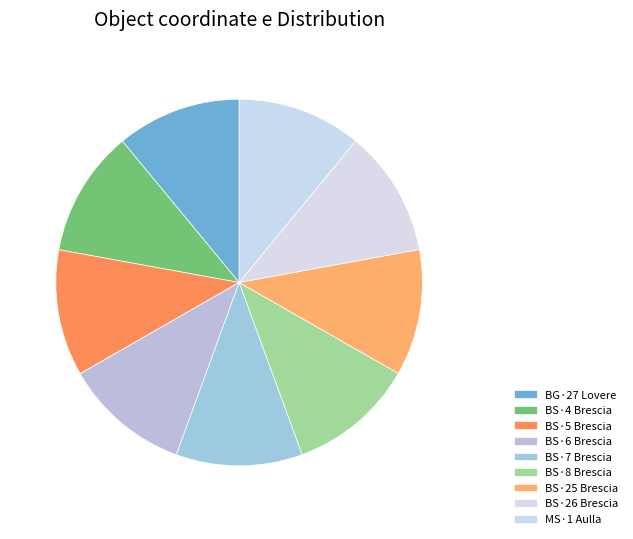

How many segments does this pie chart have?

9